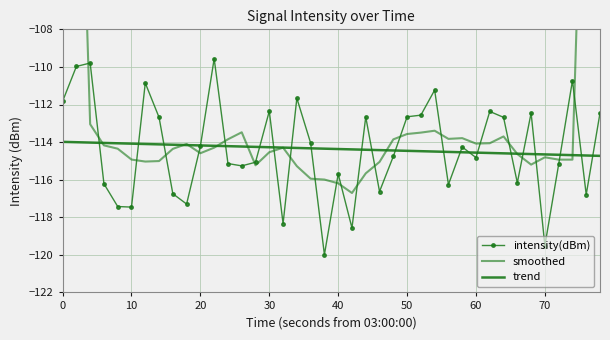

How many interior local valleys does the intensity(dBm) series have?

12